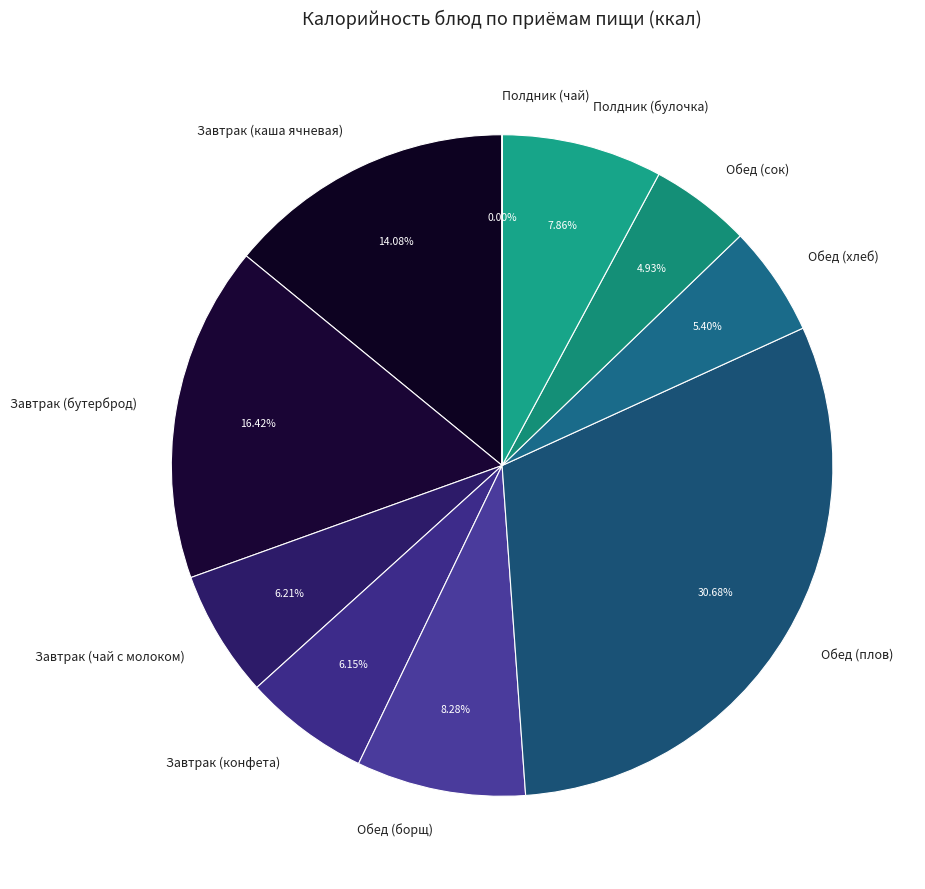

Combined, do Завтрак (бутерброд) and Обед (плов) account for over 50%?

No